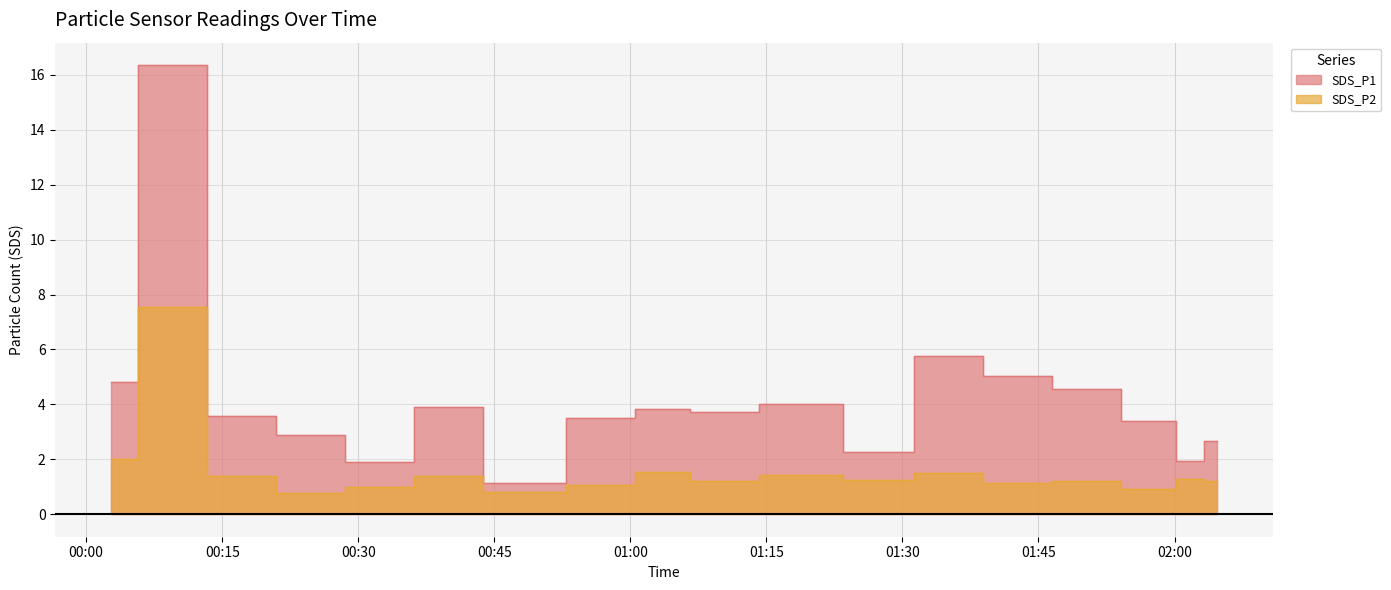

What position from the left is 2022/04/25 01:58:39?

11